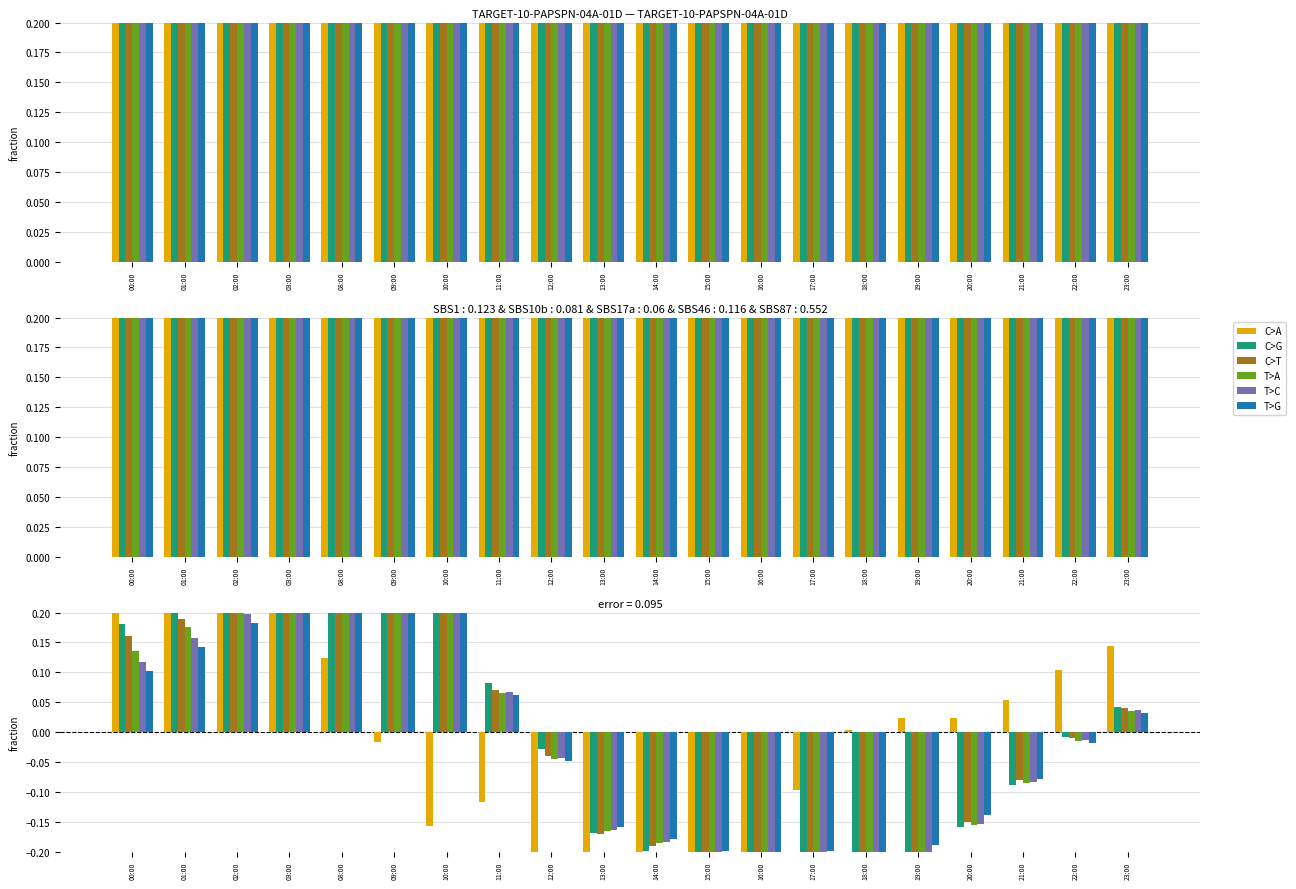

What is the difference between the C>G values at 09:00 and 20:00?

0.4